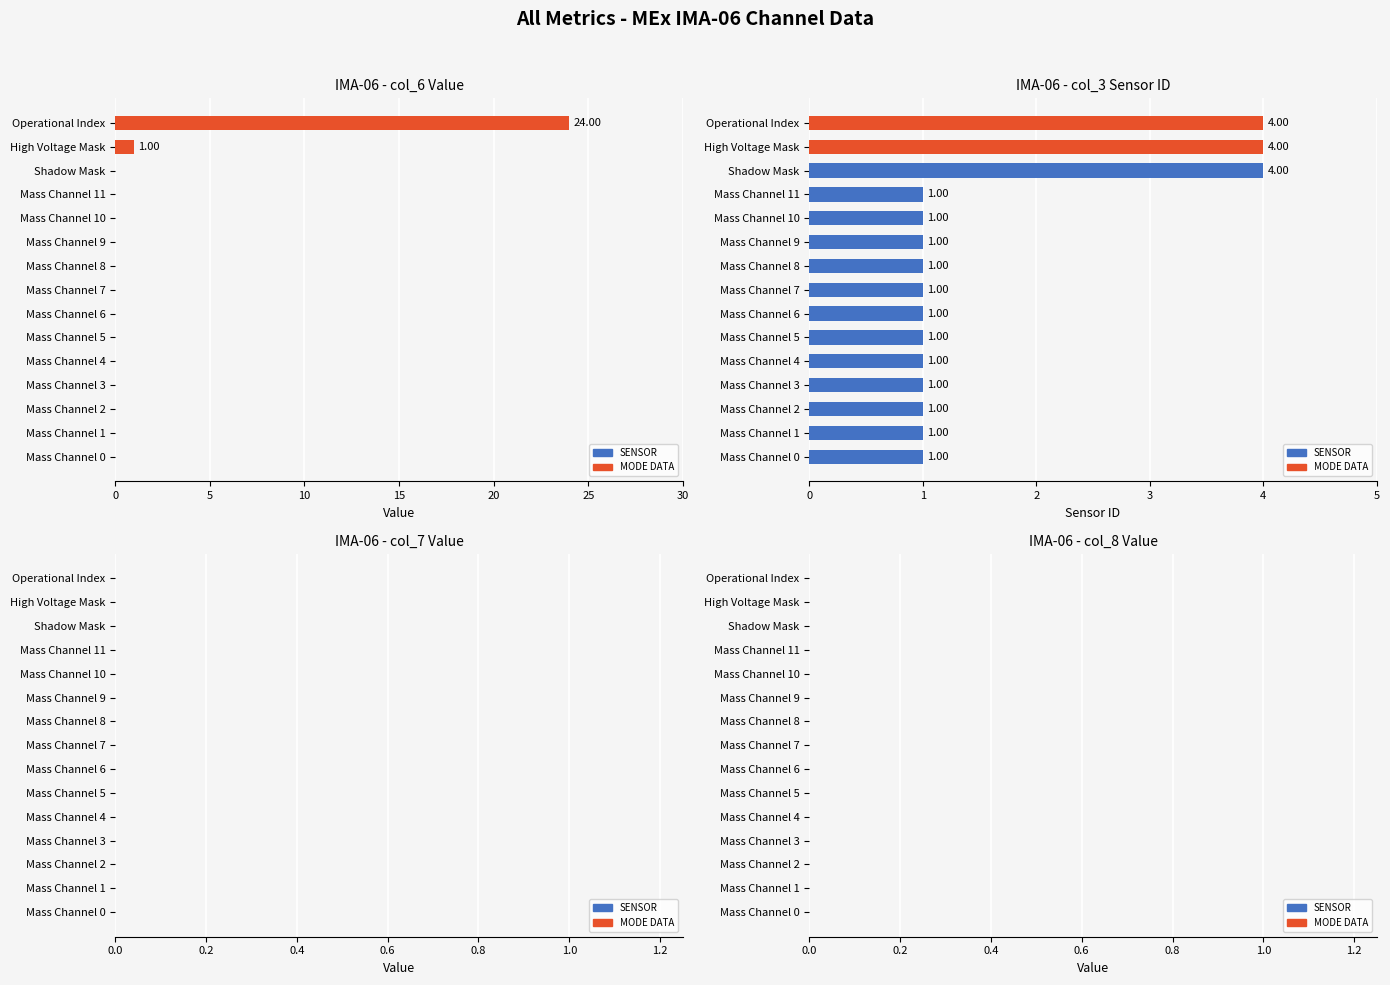

At how many categories does at least one series exceed 5?

1